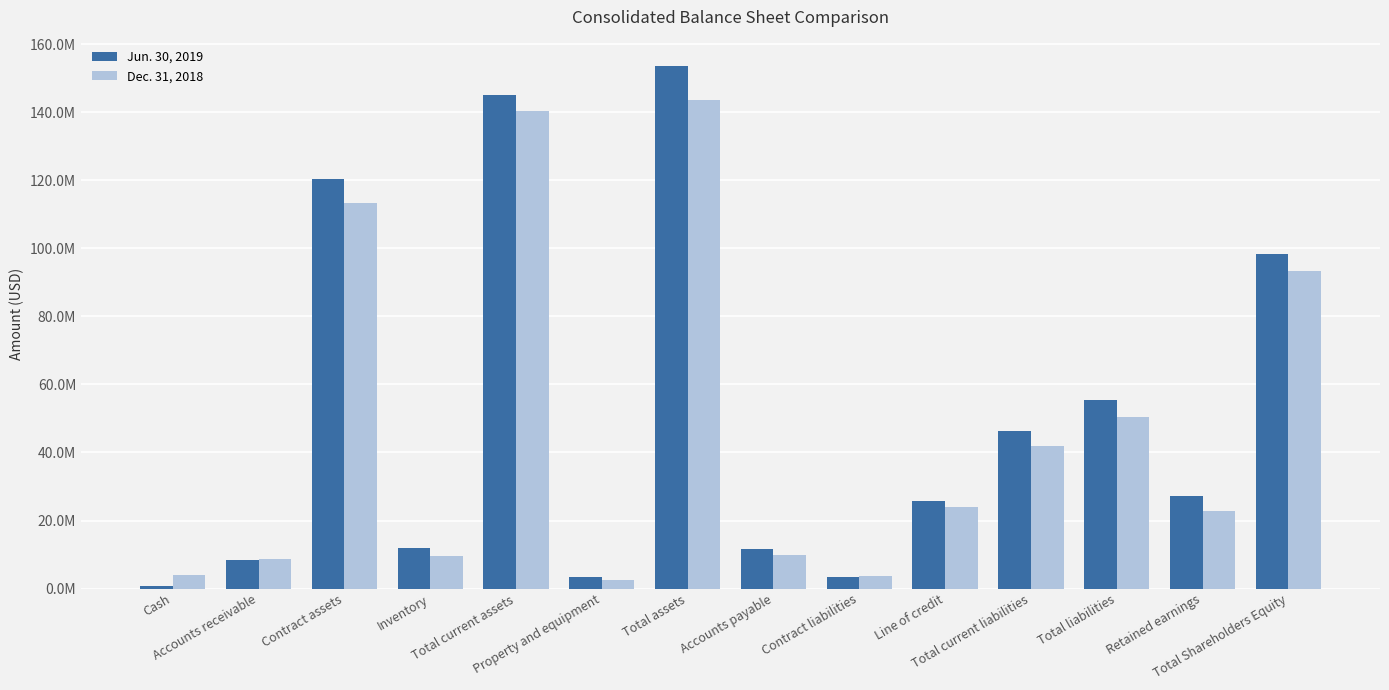

Are the bars grouped side by side (vs. stacked)?

Yes